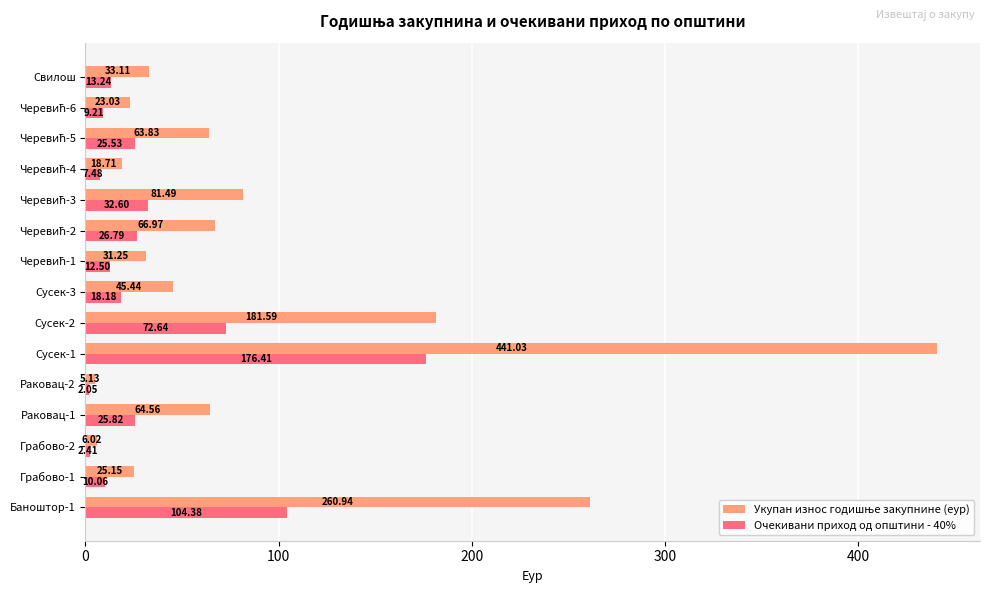

At which category is the sum across all series the highest?

Сусек-1